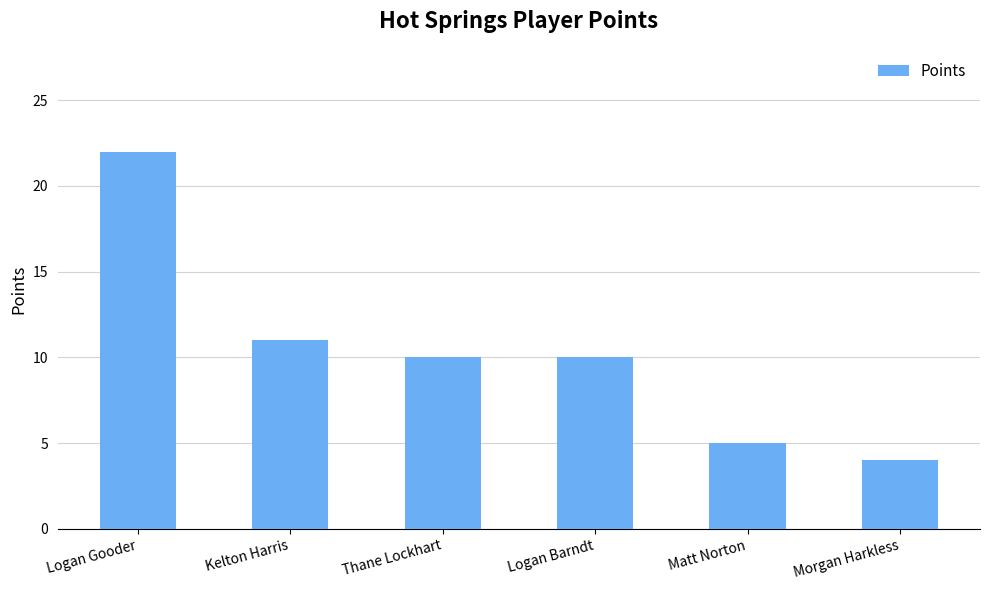

What is the label of the 2nd bar from the right?

Matt Norton